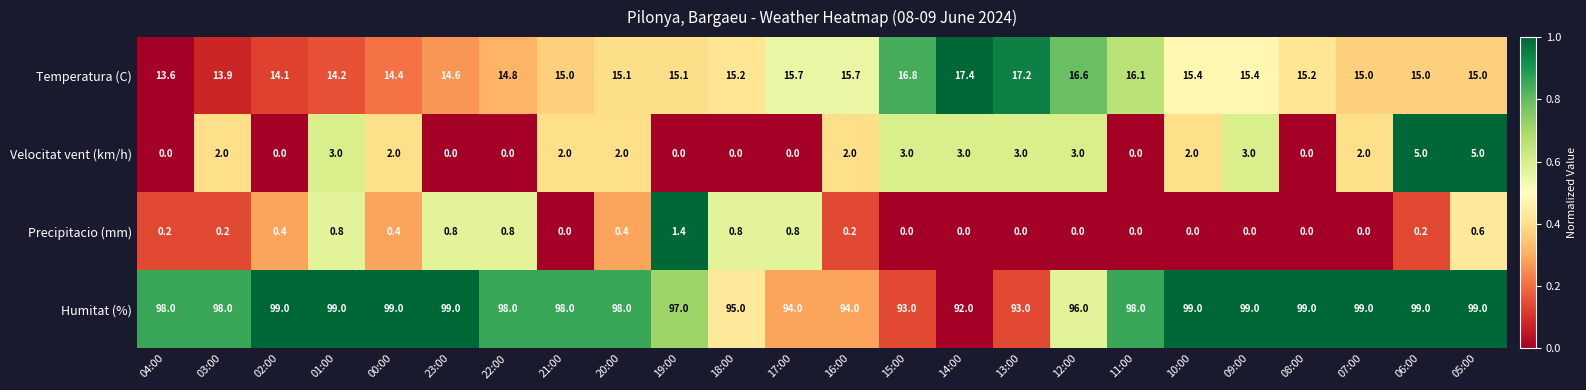

Count the Humitat (%) values in the range 96 to 99.

18